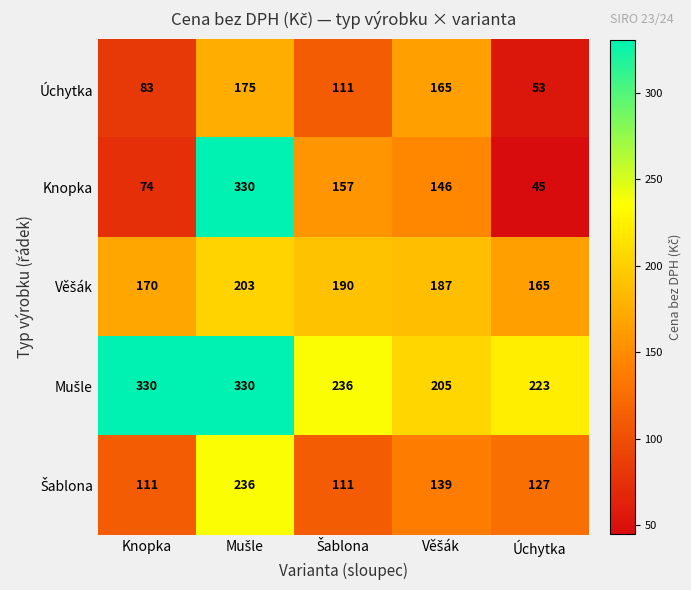

How many data points does each series have?

5